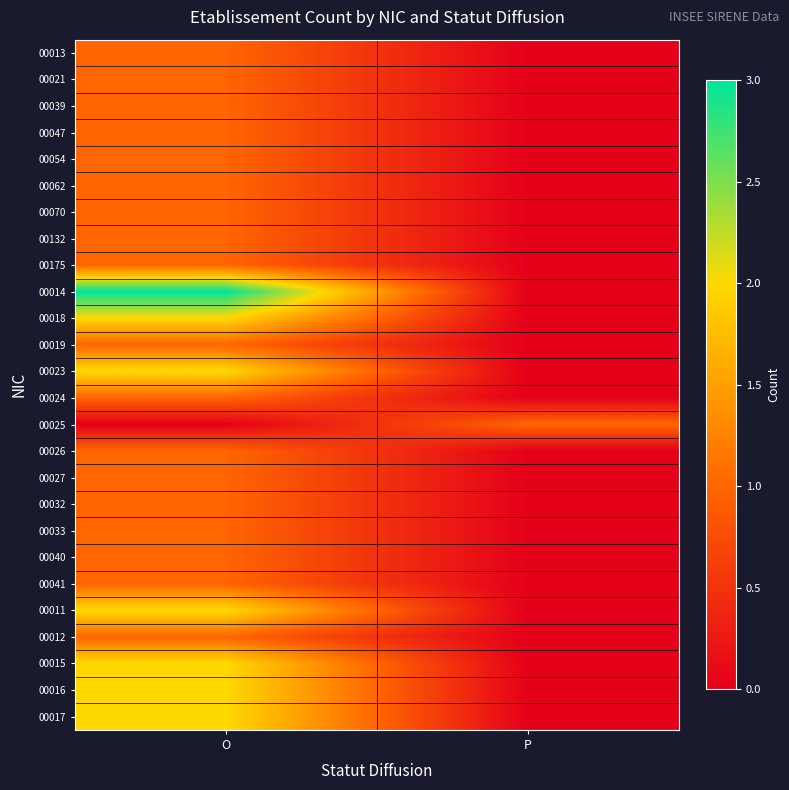

What is the total value across all series at P?

1